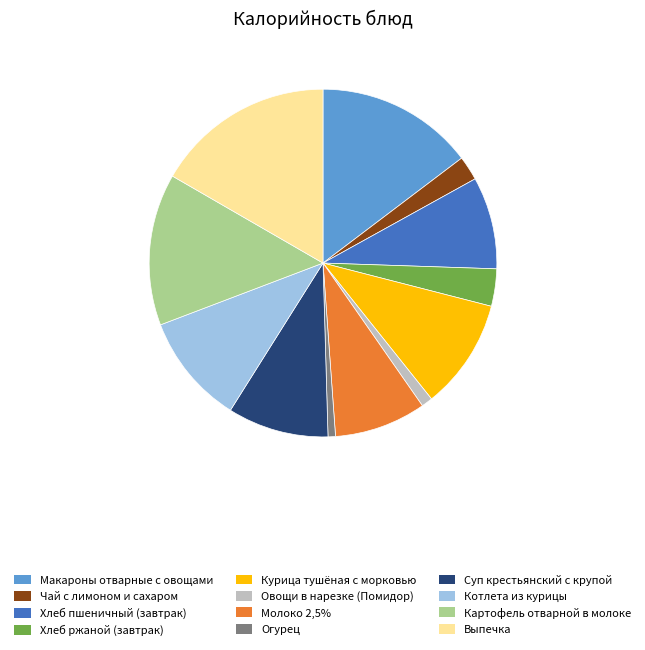

Which has a higher value, Огурец or Картофель отварной в молоке?

Картофель отварной в молоке